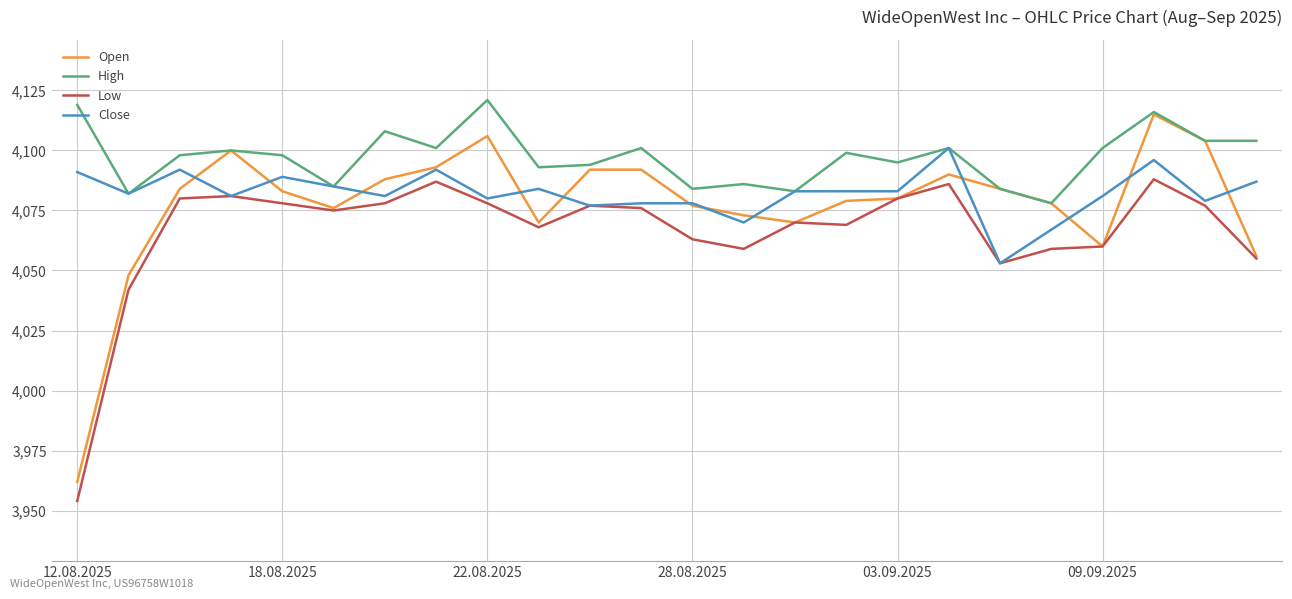

What is the minimum value shown in the chart?

3954